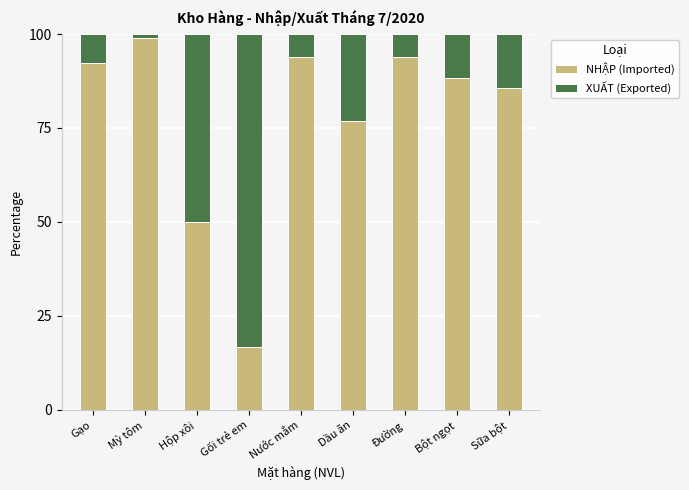

Does the chart contain any negative values?

No